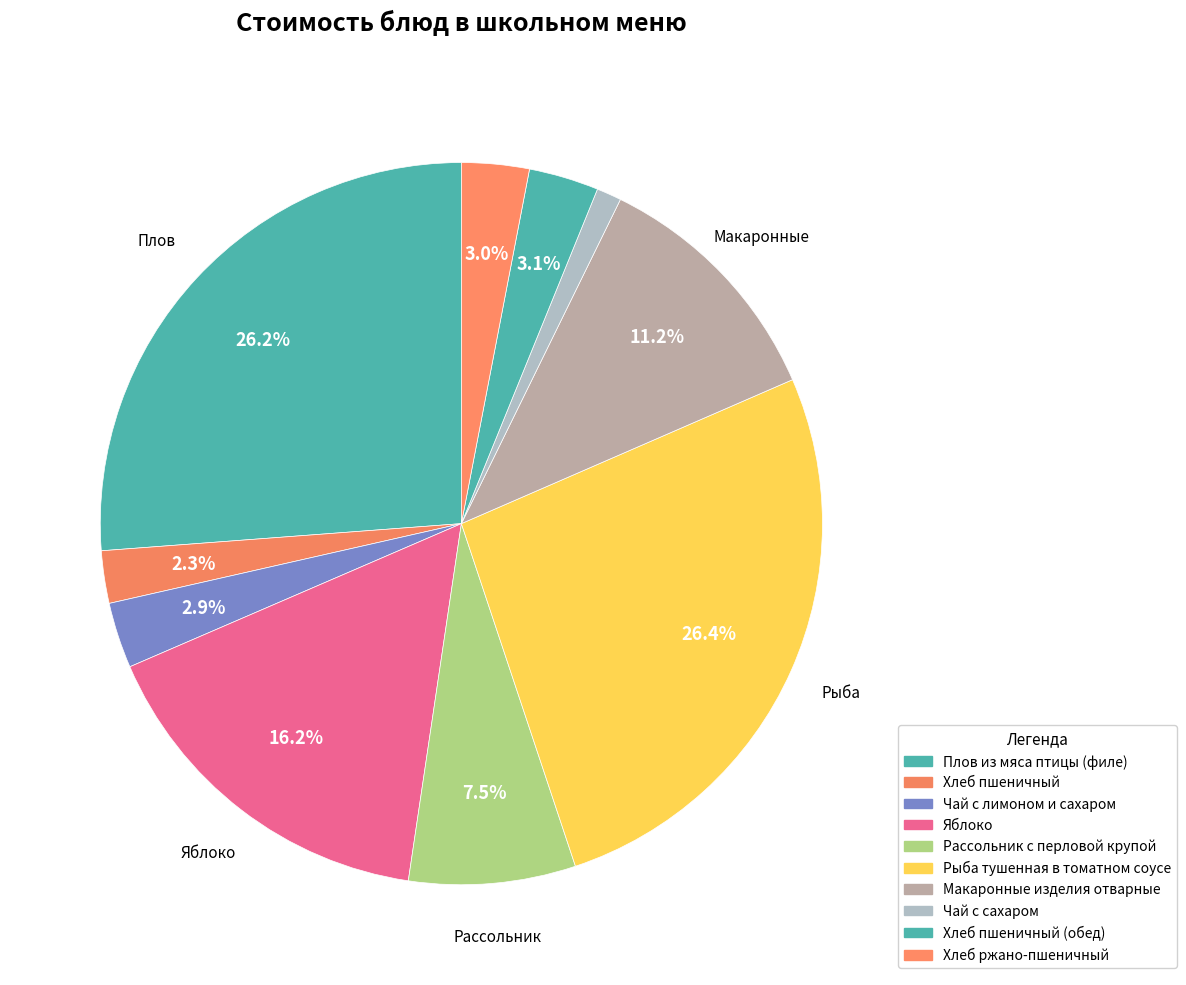

Count the number of slices in the pie.

10